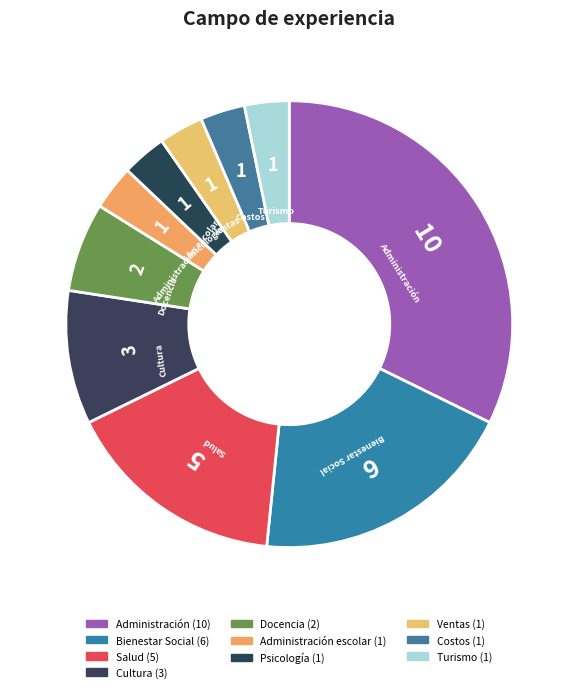

The Administración escolar slice represents 17% of the pie. True or false?

False